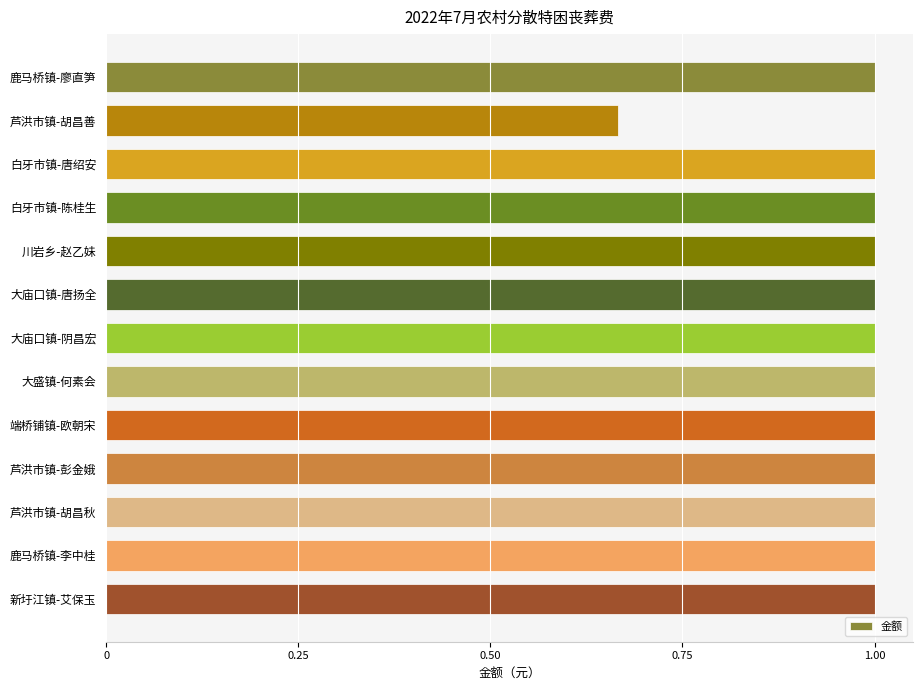

How many data points does each series have?

13